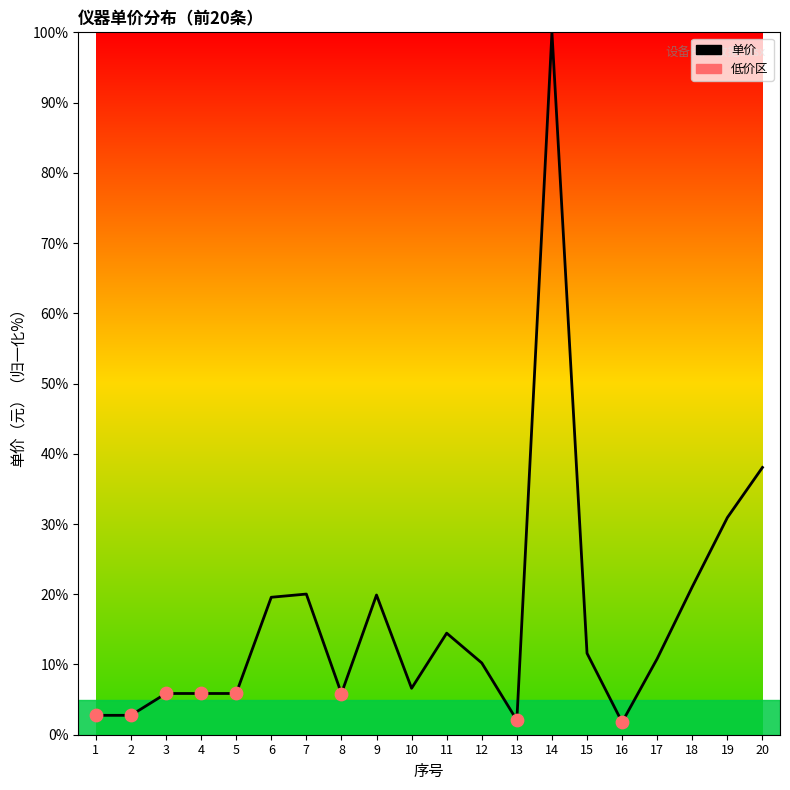

What is the change in value from 8 to 9?

+14.0